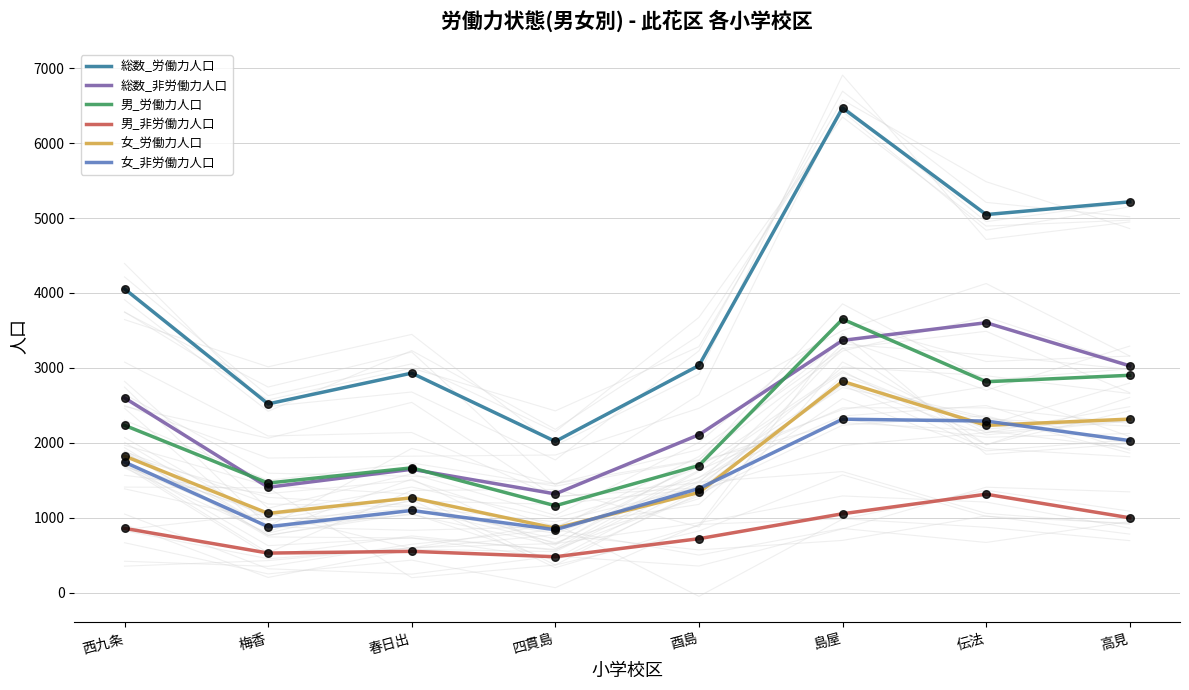

At how many categories does at least one series exceed 6192?

1